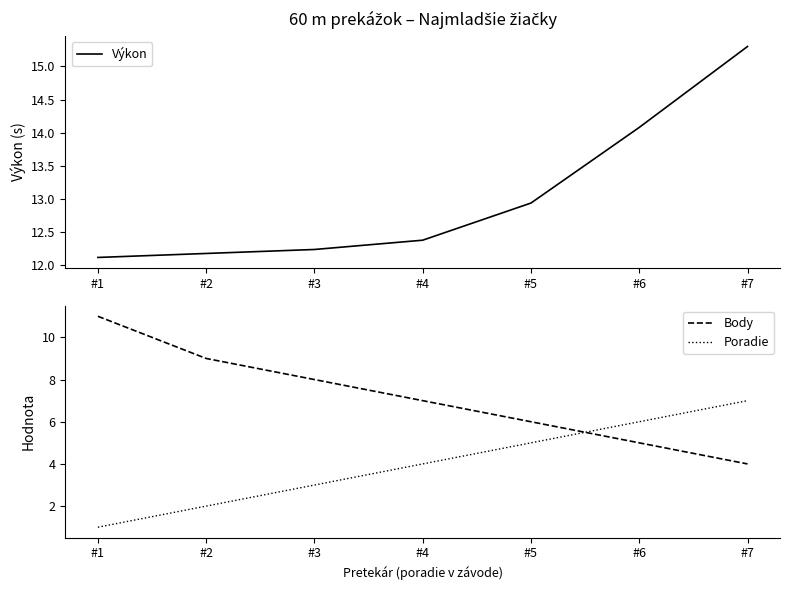

At which label is Poradie closest to 4?

#4